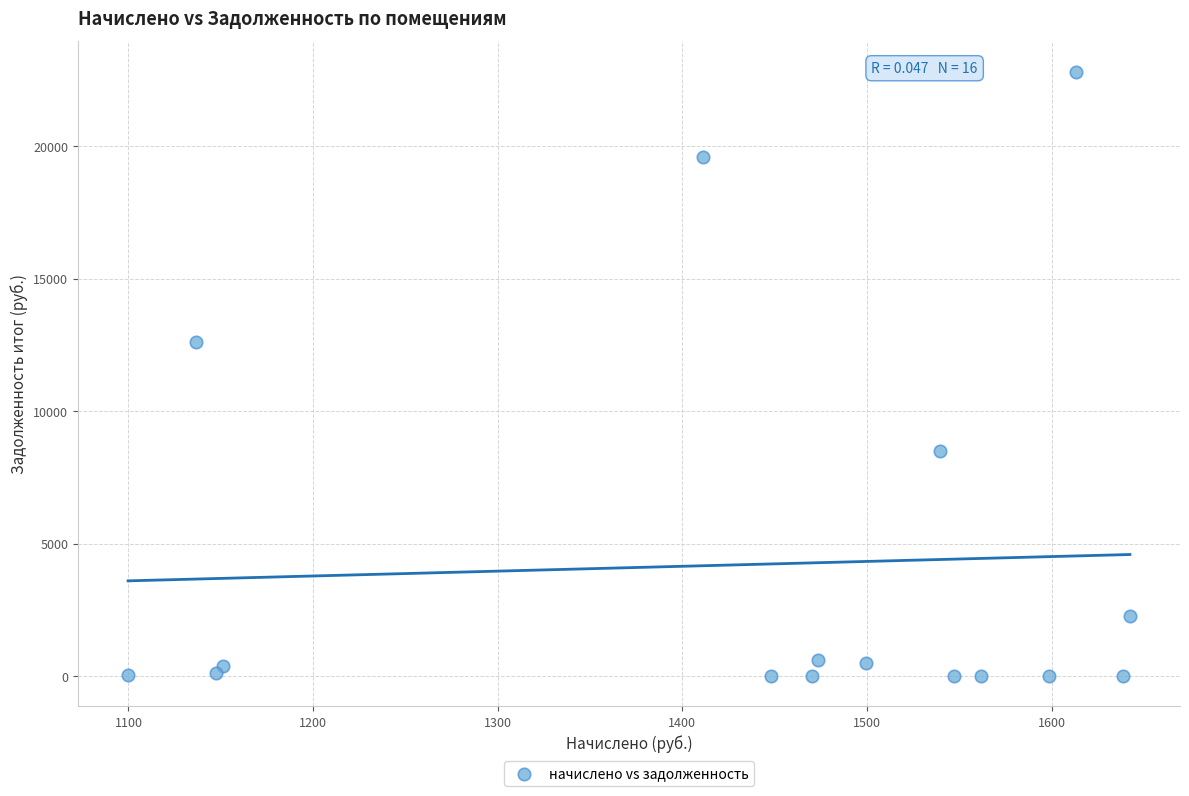

What Y value in the scatter plot is closest to 11415?

12605.8